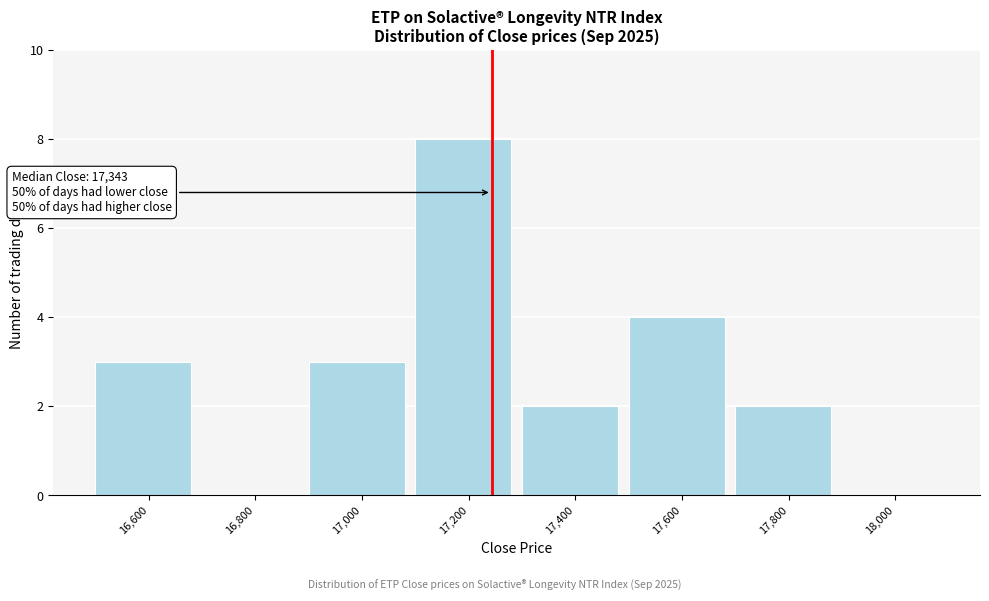

Reading left to right, what are all the values shown in this chart?

16,600=3	16,800=0	17,000=3	17,200=8	17,400=2	17,600=4	17,800=2	18,000=0